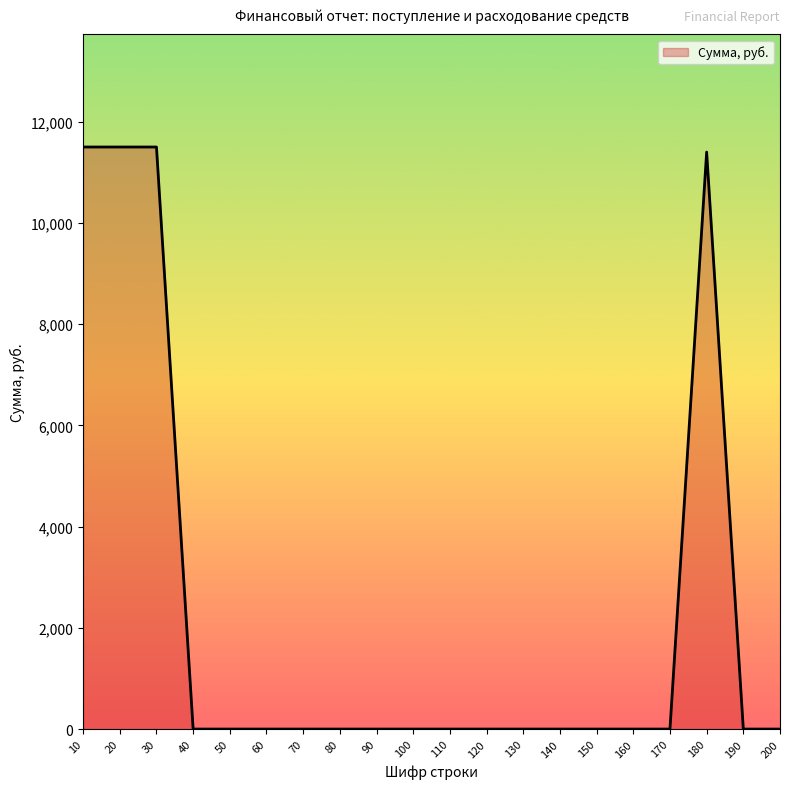

Is it true that the value at 120 is 0?

True